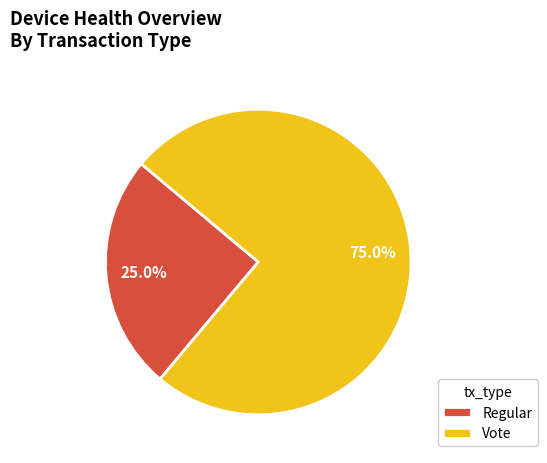

Which category has the smallest portion of the pie?

Regular